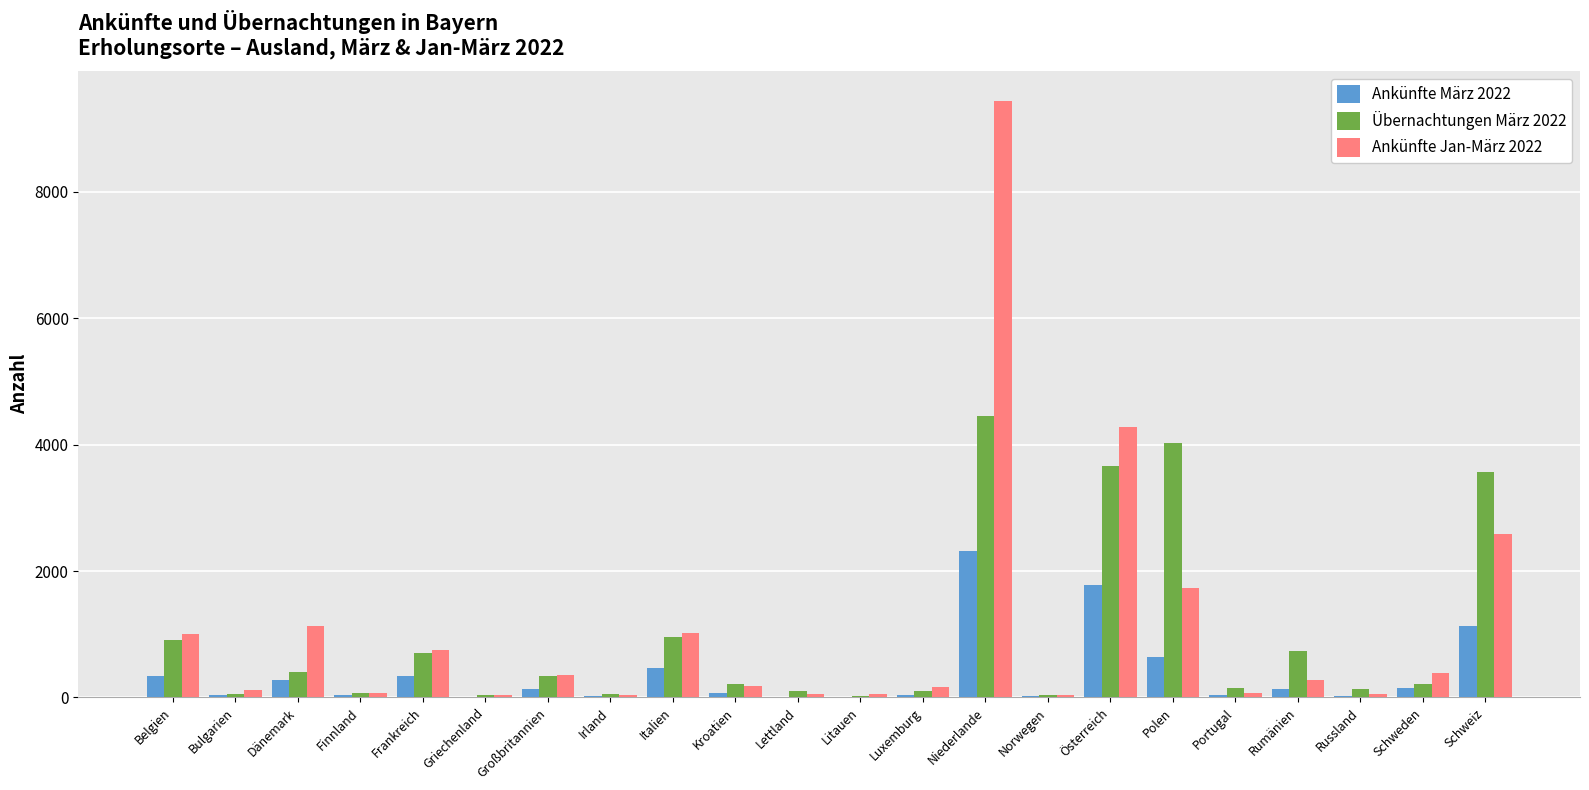

What is the sum of all Ankünfte Jan-März 2022 values?

23858